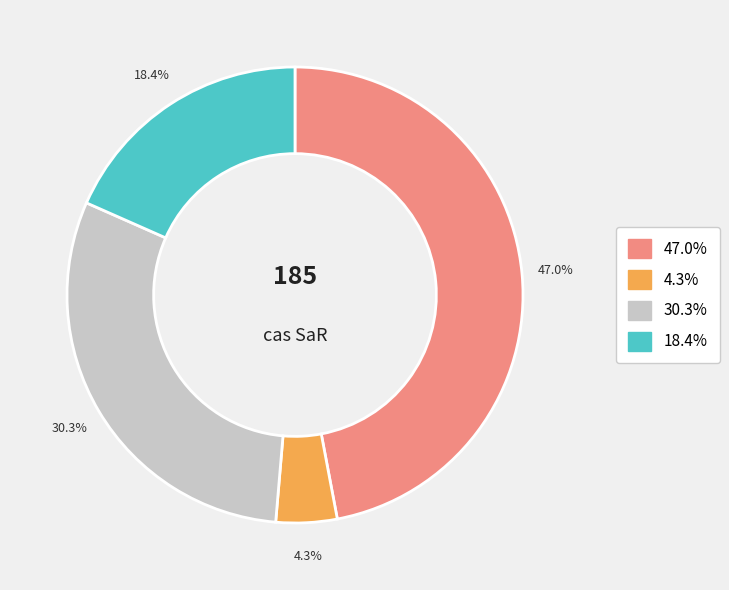

Is there a majority slice in this chart?

No